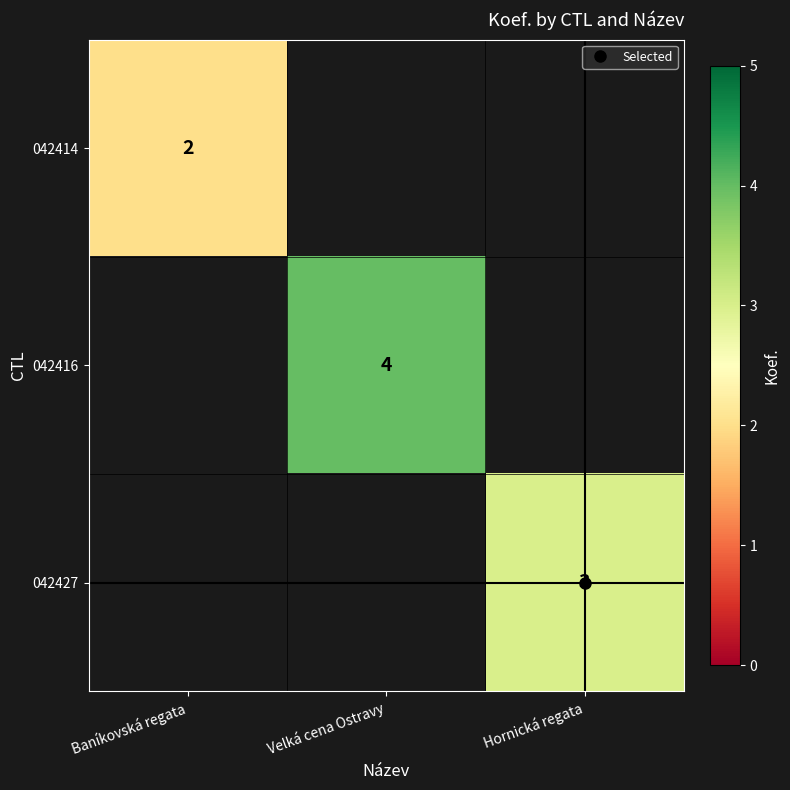

What is the minimum value shown in the chart?

2.0